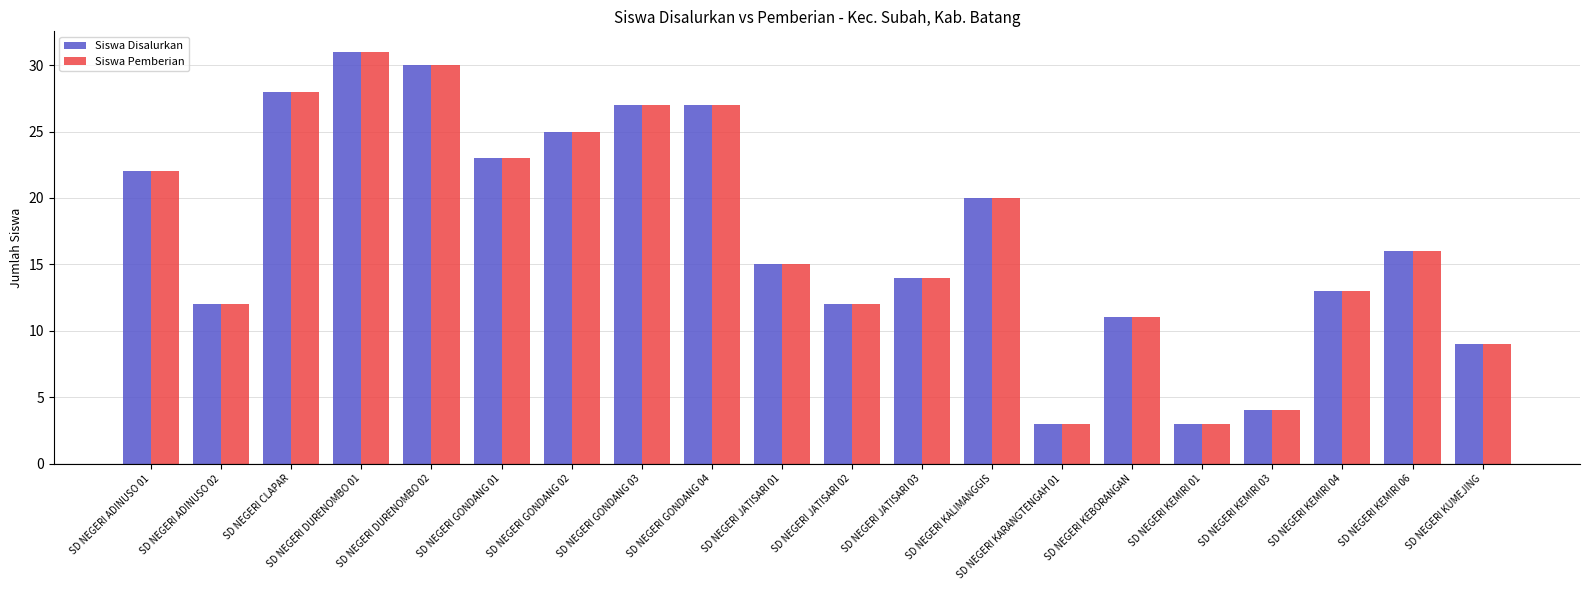

What is the label of the 2nd bar from the right?

SD NEGERI KEMIRI 06